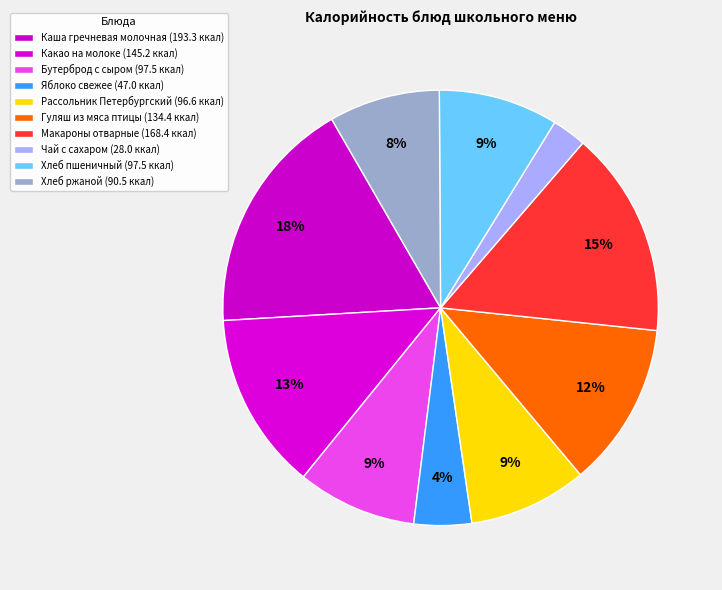

What is the change in value from Яблоко свежее to Чай с сахаром?

-19.0